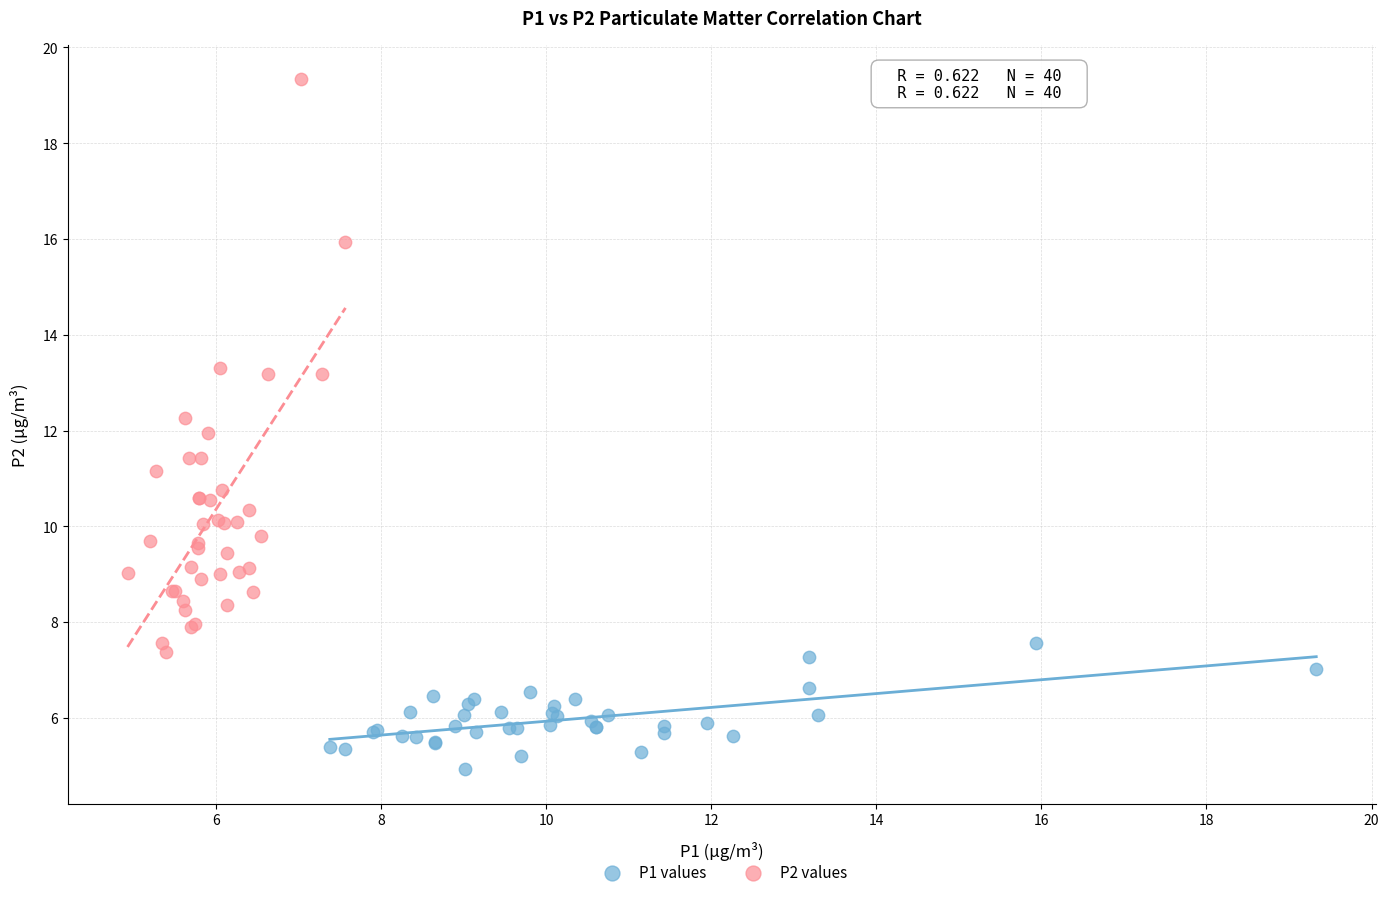

Which series contains the highest Y value?

P2 values